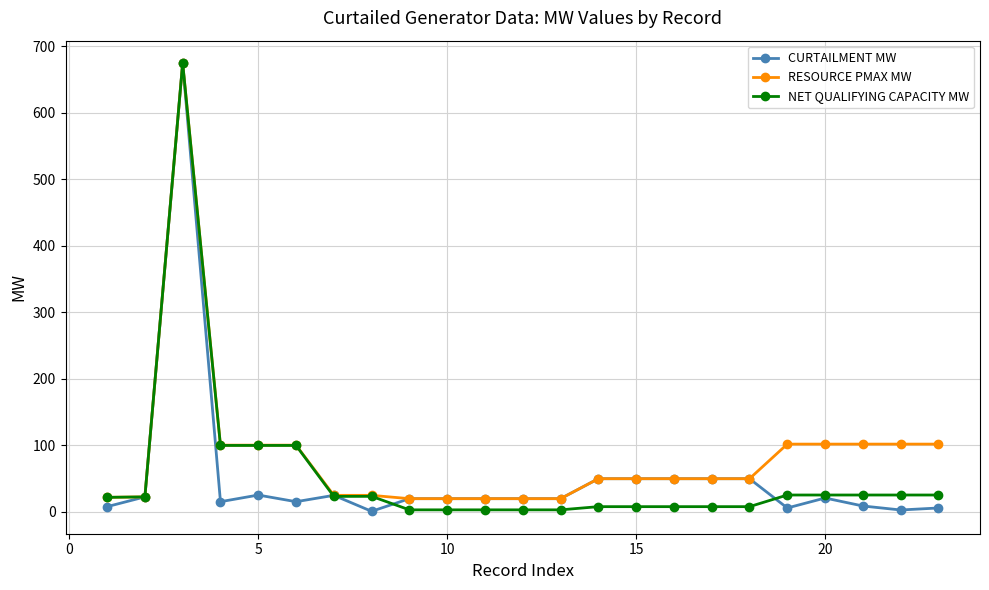

True or false: NET QUALIFYING CAPACITY MW has more than 1 interior local peaks.

True